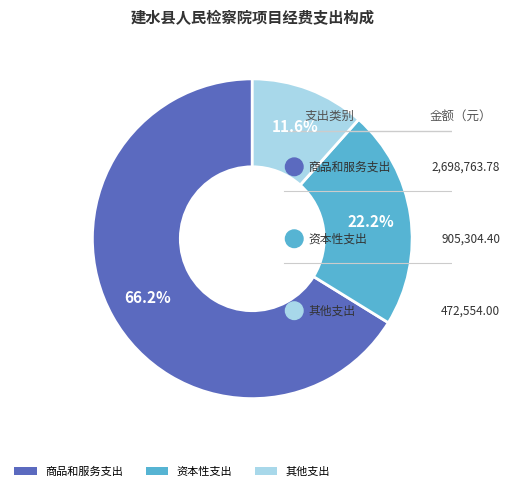

To the nearest percent, what is the difference between the 商品和服务支出 and 其他支出 slice percentages?

55%